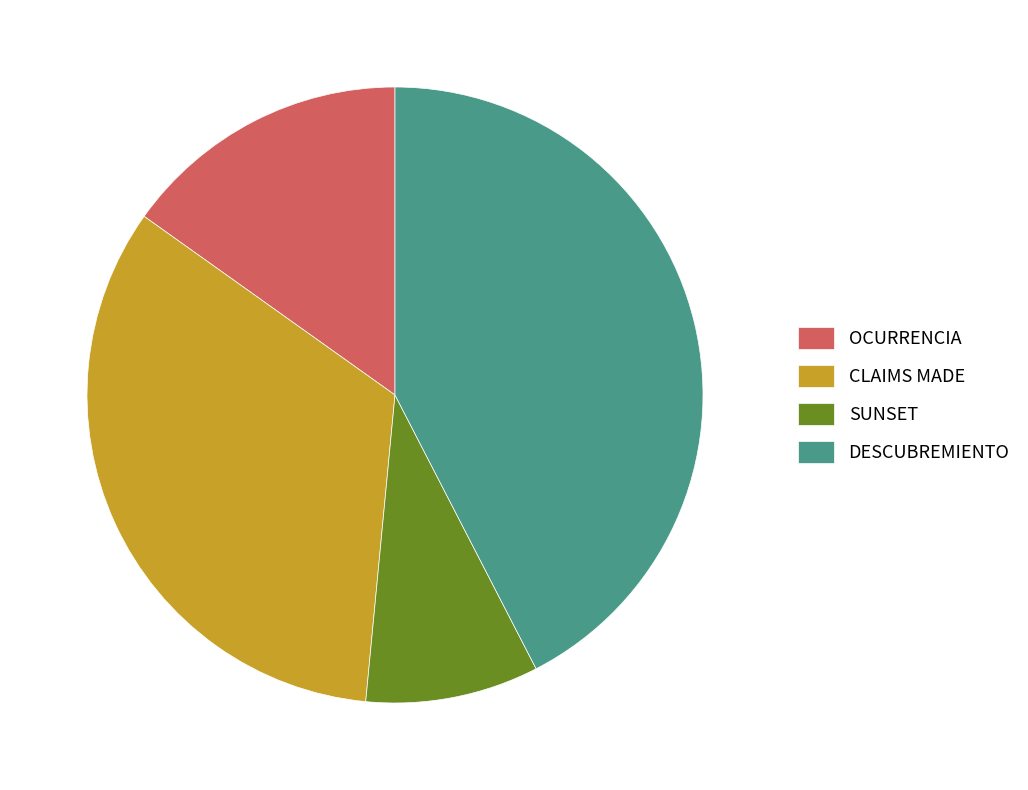

Rank the categories by value from highest to lowest.

DESCUBREMIENTO, CLAIMS MADE, OCURRENCIA, SUNSET